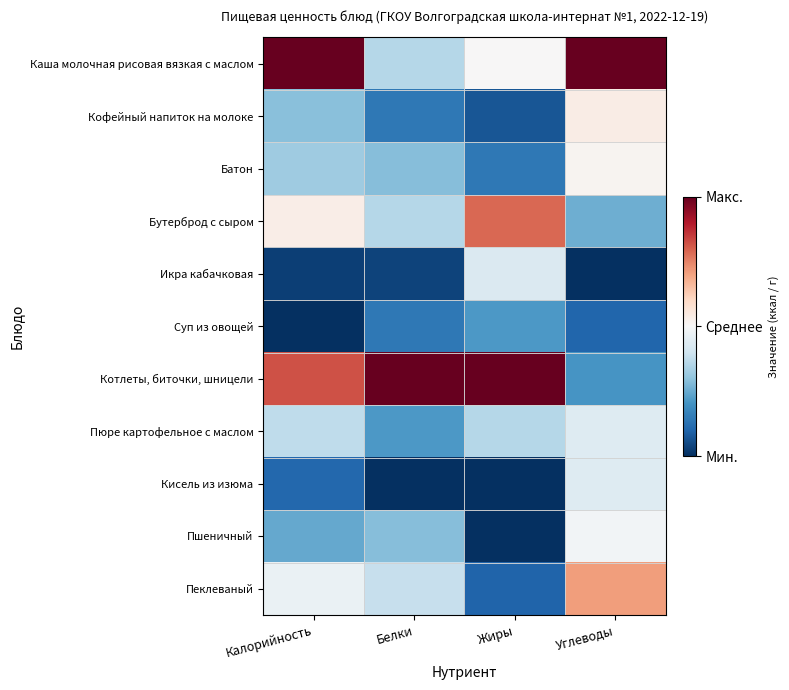

At which category is the sum across all series the highest?

Углеводы